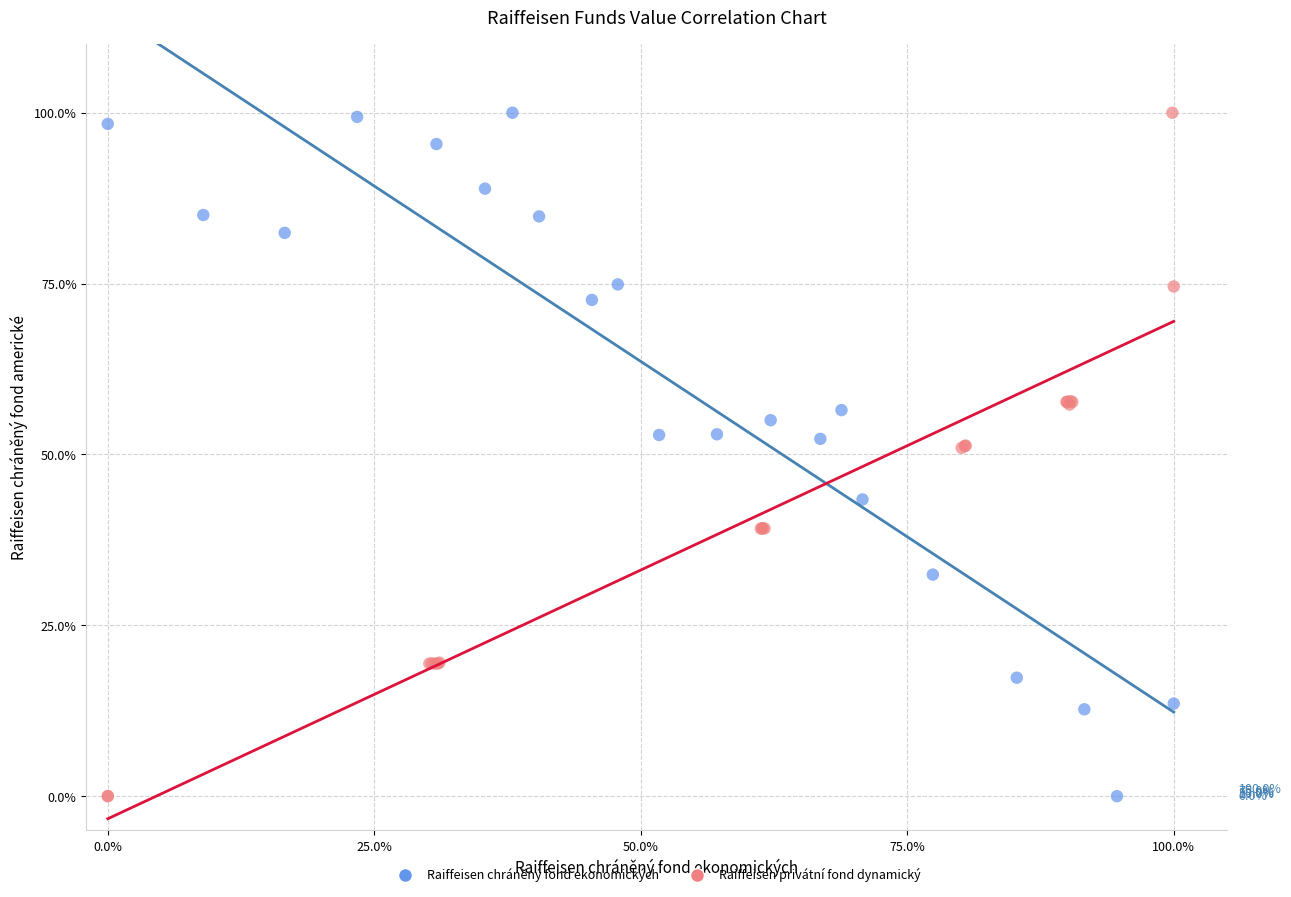

What are all the series names shown in the legend?

Raiffeisen chráněný fond ekonomických, Raiffeisen privátní fond dynamický